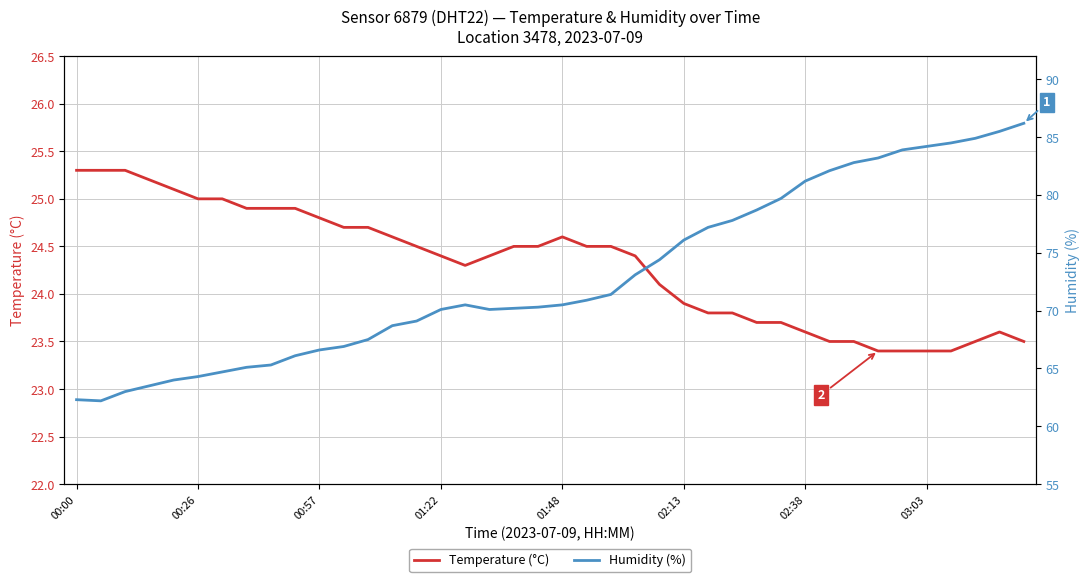

What is the approximate value of Temperature (°C) at 14?

24.5